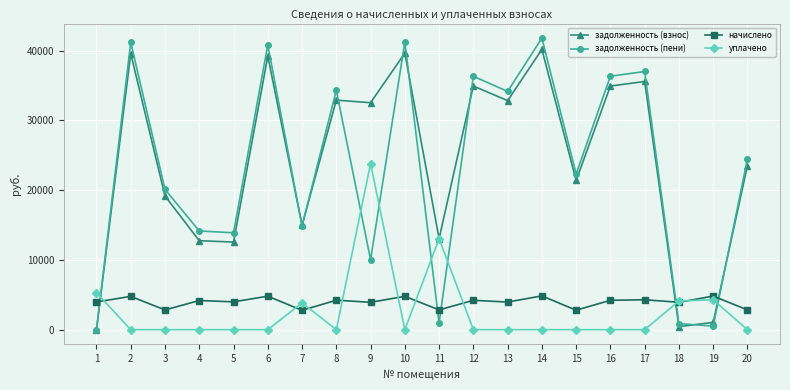

How many data points in задолженность (пени) are above 24462?

10